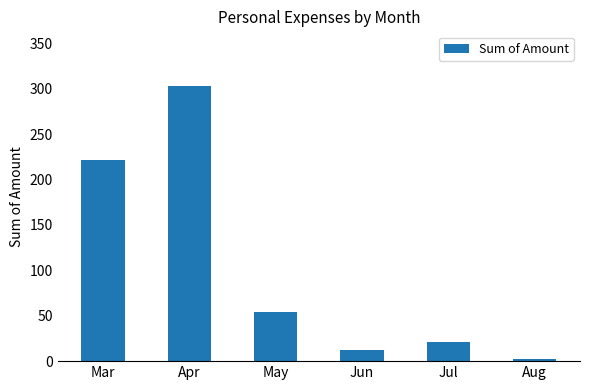

What is the difference between the values at Jun and May?

42.0